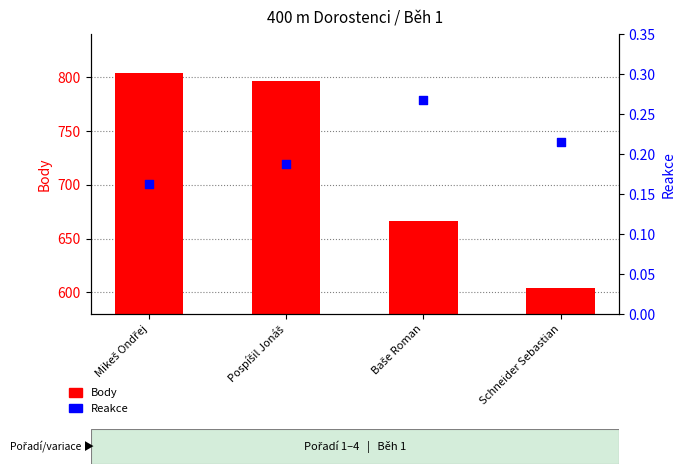

Which series has the largest total across all categories?

Body